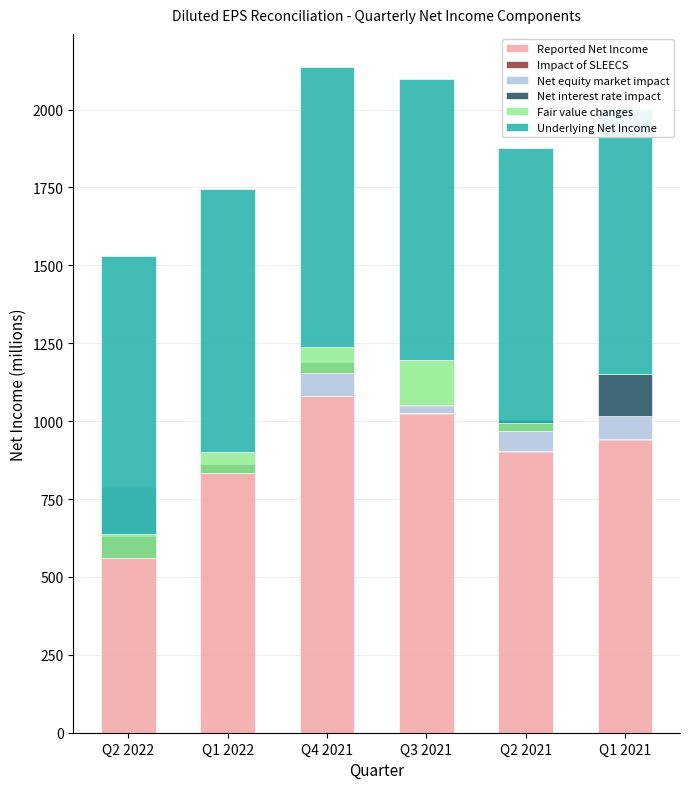

What is the approximate value of Impact of SLEECS at Q3 2021?

3